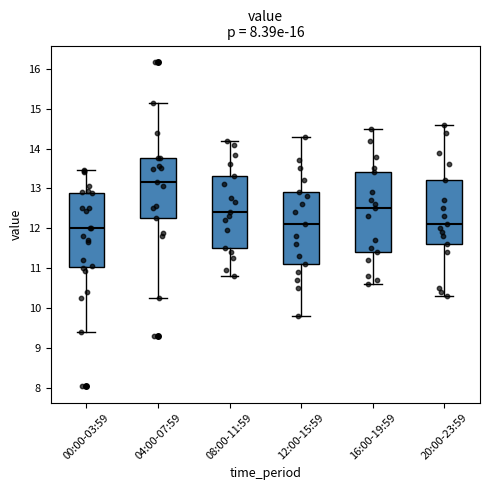

Which box's median line is the highest?

04:00-07:59